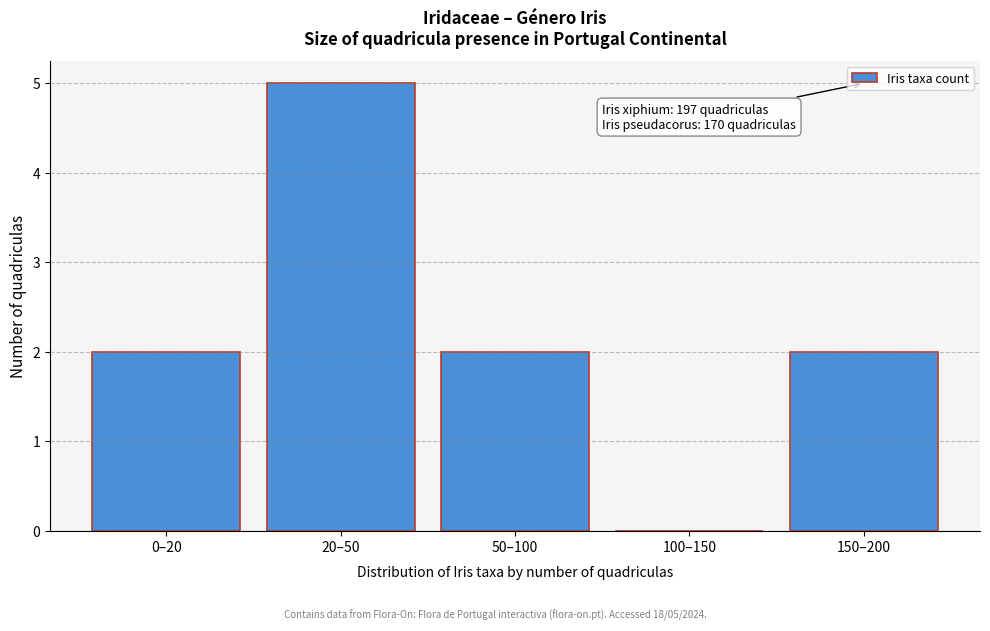

Reading left to right, what are all the values shown in this chart?

0–20=2	20–50=5	50–100=2	100–150=0	150–200=2